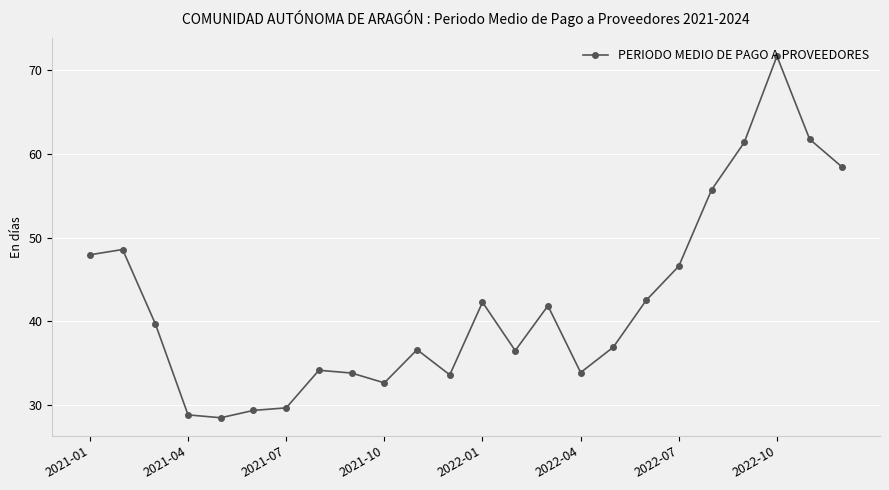

Count the number of values greater than 39.

12